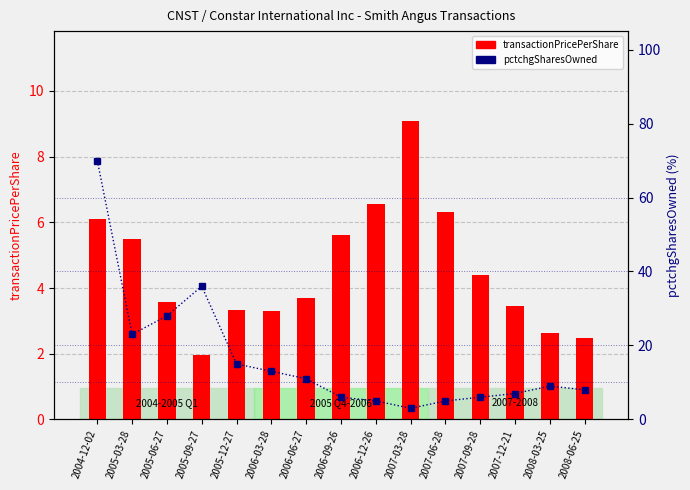

What value does the transactionPricePerShare series have at 2005-12-27?

3.3